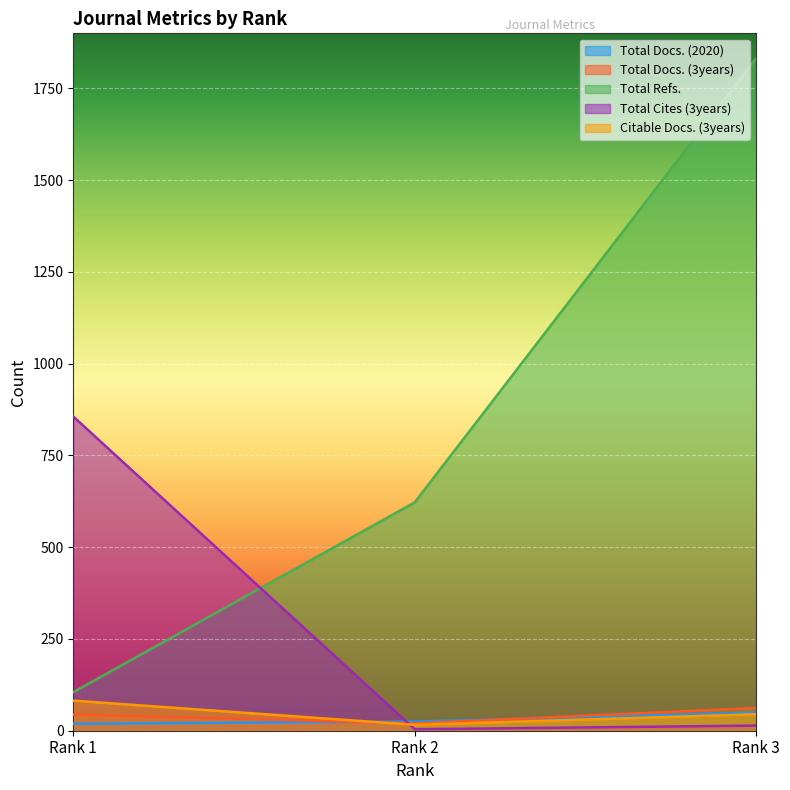

Where is Total Refs. nearest to the value 968?

Rank 2